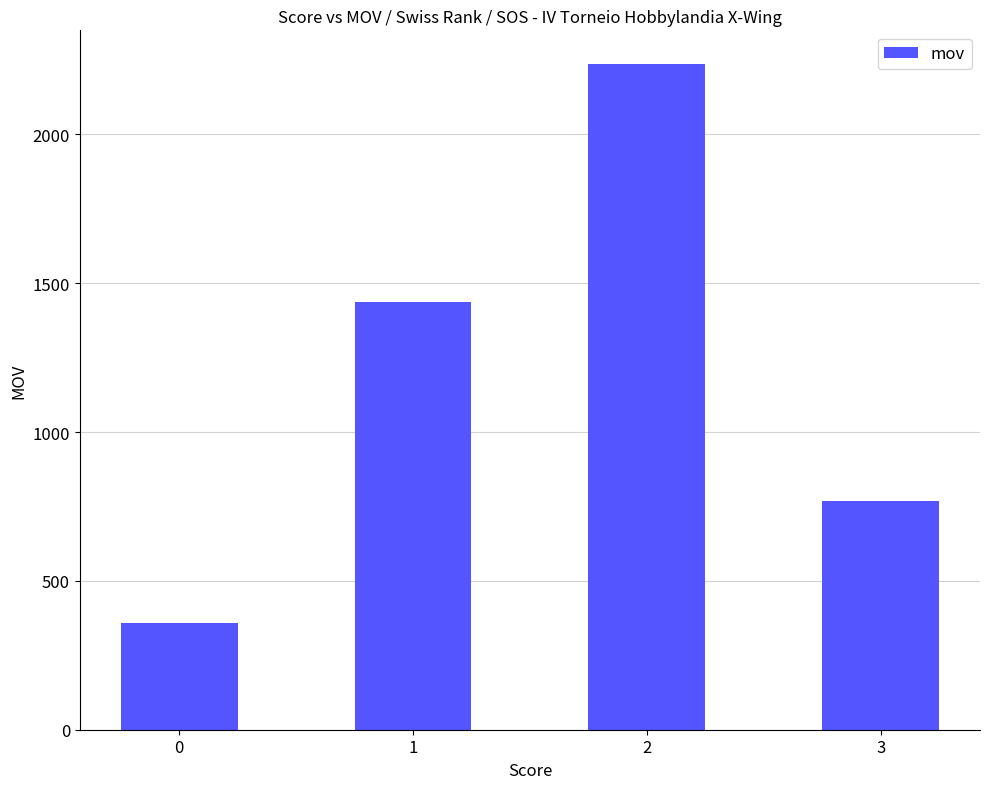

The chart shows a value of 357 at 0. True or false?

True